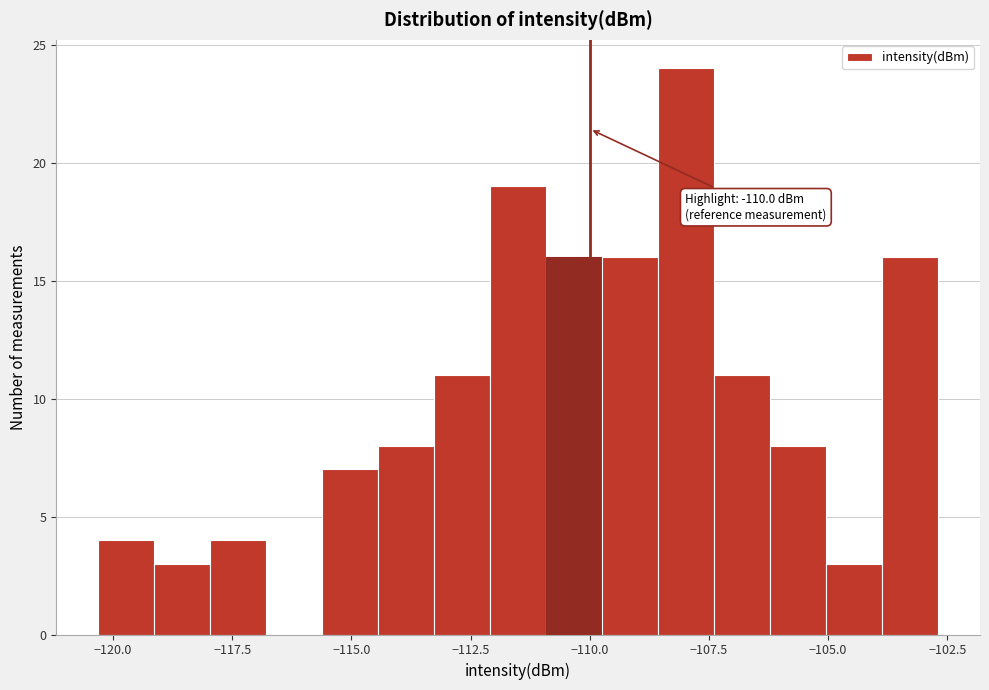

Read against the x-axis, roughly where is the centre of the tallest bar?

-108.0